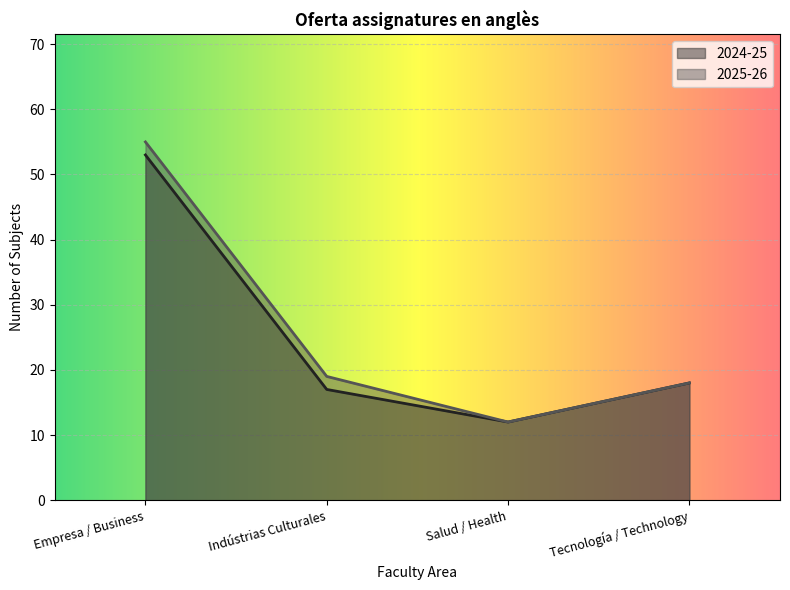

Which category has the highest value in the 2024-25 series?

Empresa / Business